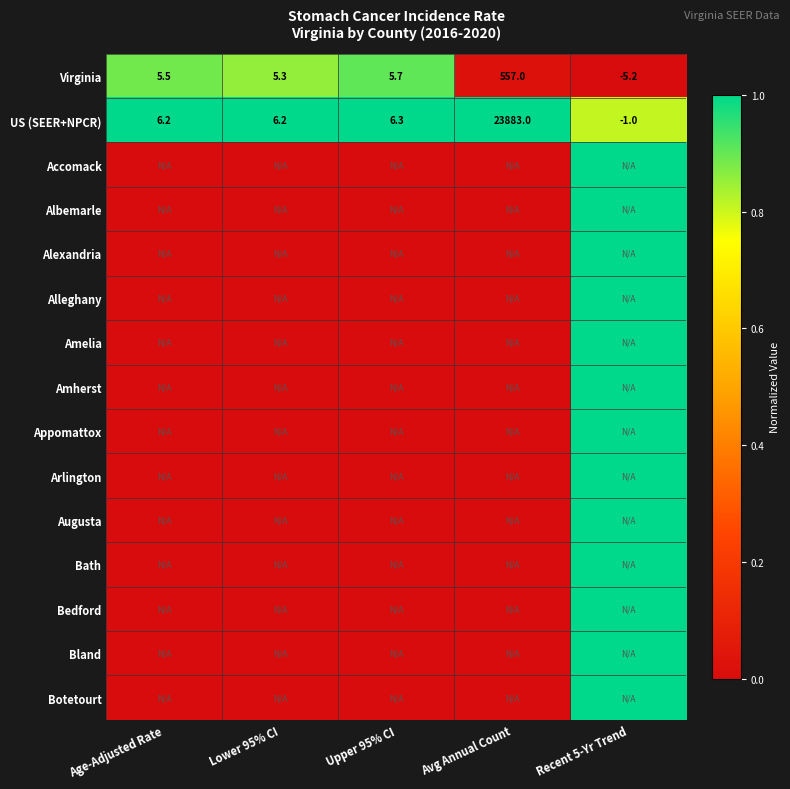

Where does the US (SEER+NPCR) series first go above 6?

Age-Adjusted Rate